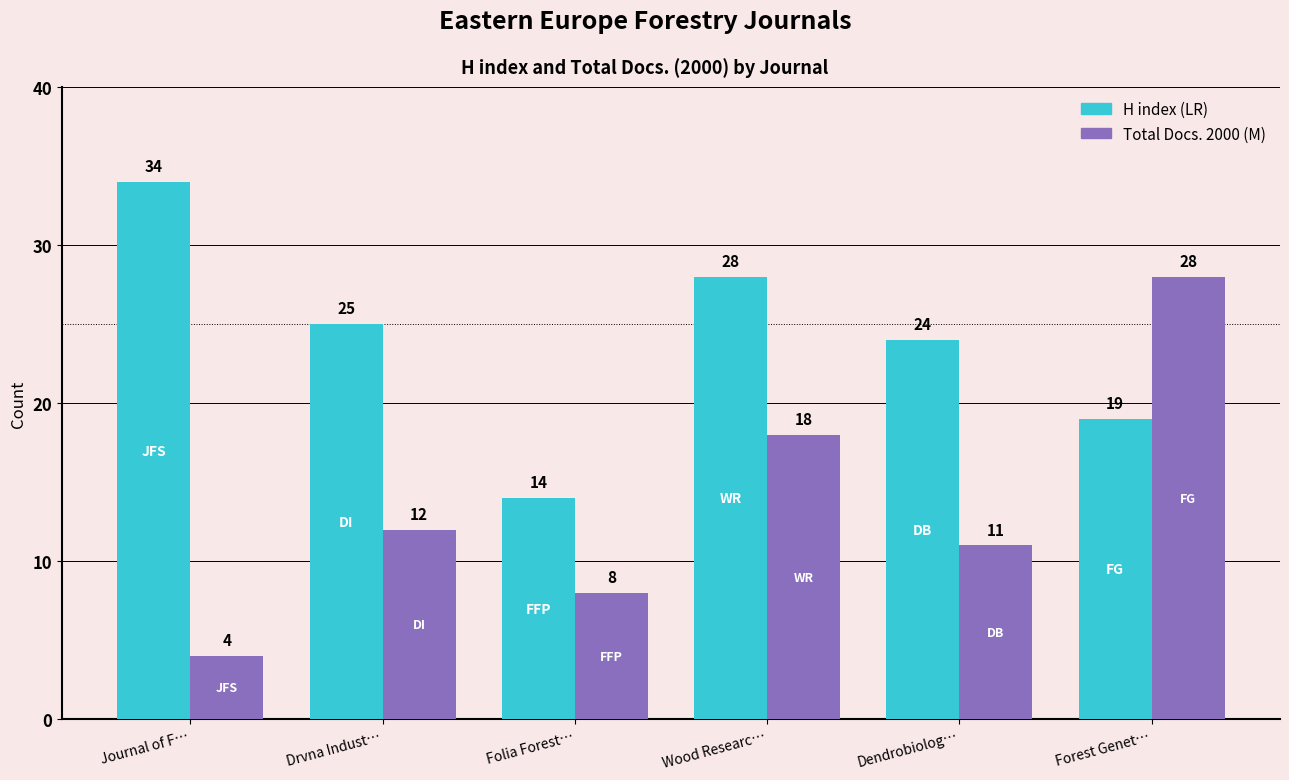

What position from the left is Drvna Indust…?

2